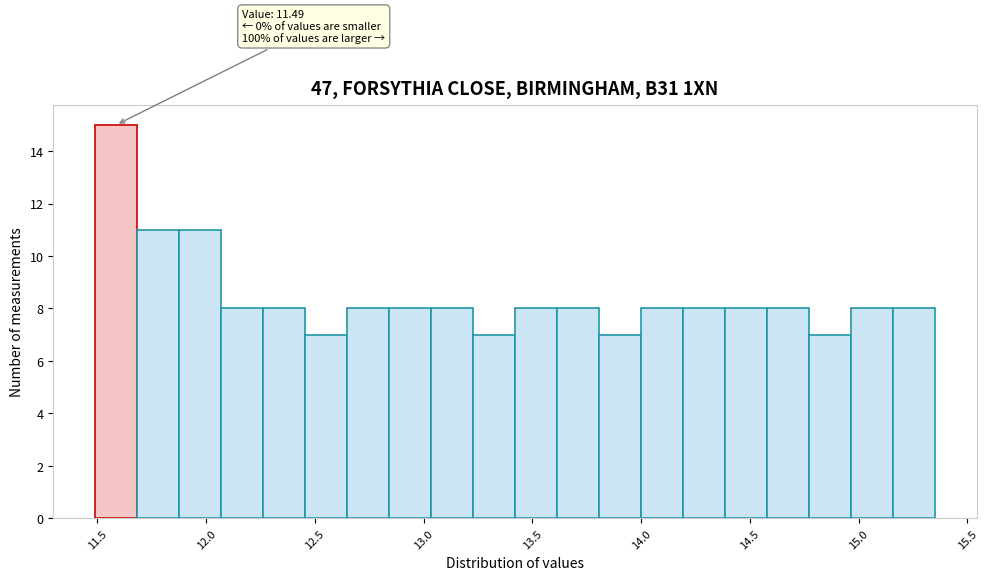

Around what value on the x-axis is the tallest bar? Give the approximate position of its centre, as read against the axis.

11.60